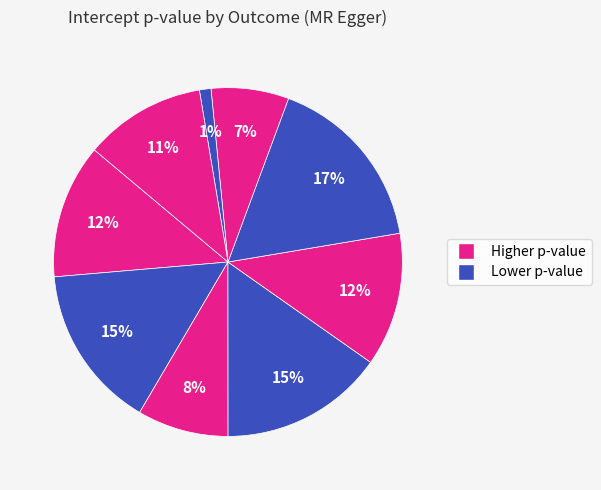

Rank the categories by value from highest to lowest.

Ischemic stroke, Type 2 diabetes, Ischemic stroke (small-vessel), Coronary artery disease, Stroke, Myocardial infarction, Atrial fibrillation, Heart failure, Chronic kidney disease